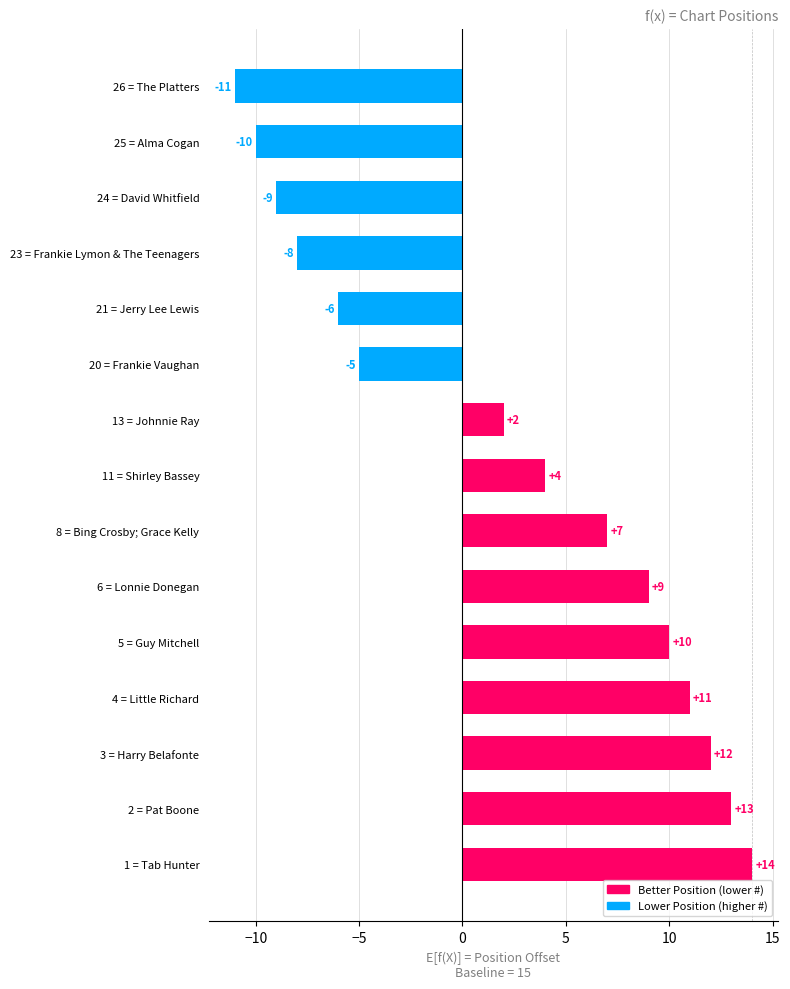

List the labels in order of value, smallest first.

26 = The Platters, 25 = Alma Cogan, 24 = David Whitfield, 23 = Frankie Lymon & The Teenagers, 21 = Jerry Lee Lewis, 20 = Frankie Vaughan, 13 = Johnnie Ray, 11 = Shirley Bassey, 8 = Bing Crosby; Grace Kelly, 6 = Lonnie Donegan, 5 = Guy Mitchell, 4 = Little Richard, 3 = Harry Belafonte, 2 = Pat Boone, 1 = Tab Hunter